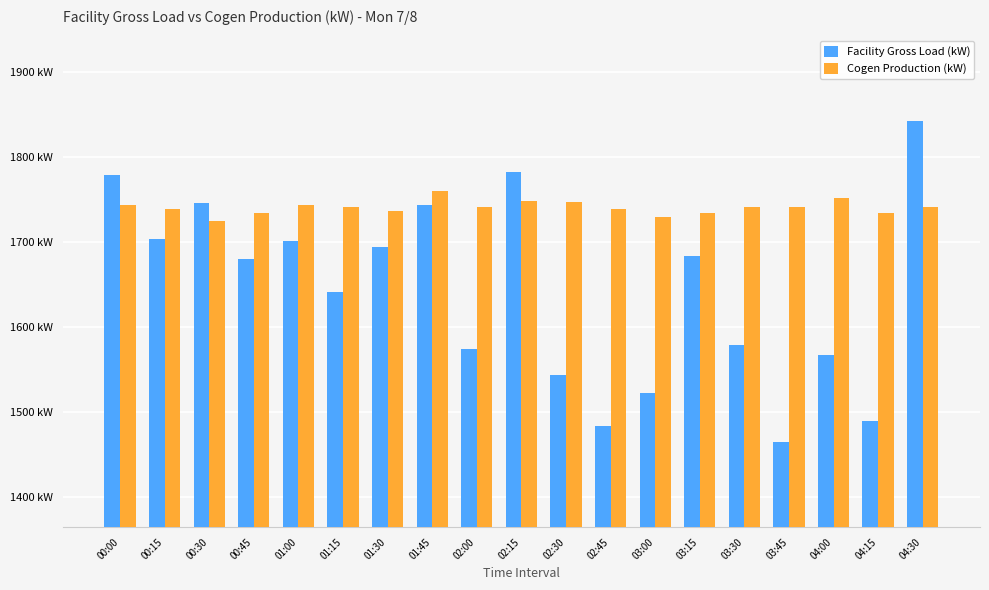

Which series has the widest spread of values?

Facility Gross Load (kW)